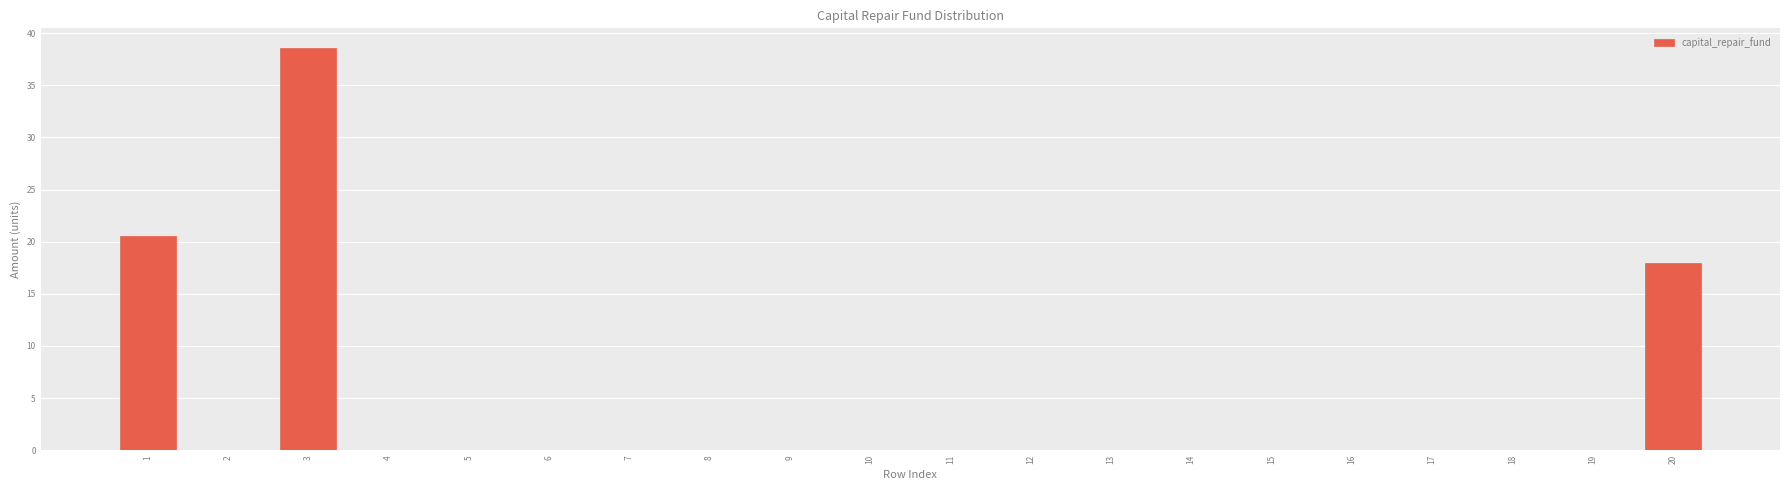

Reading left to right, extract all data points from this chart.

1=20.6	2=0.0	3=38.5	4=0.0	5=0.0	6=0.0	7=0.0	8=0.0	9=0.0	10=0.0	11=0.0	12=0.0	13=0.0	14=0.0	15=0.0	16=0.0	17=0.0	18=0.0	19=0.0	20=18.0